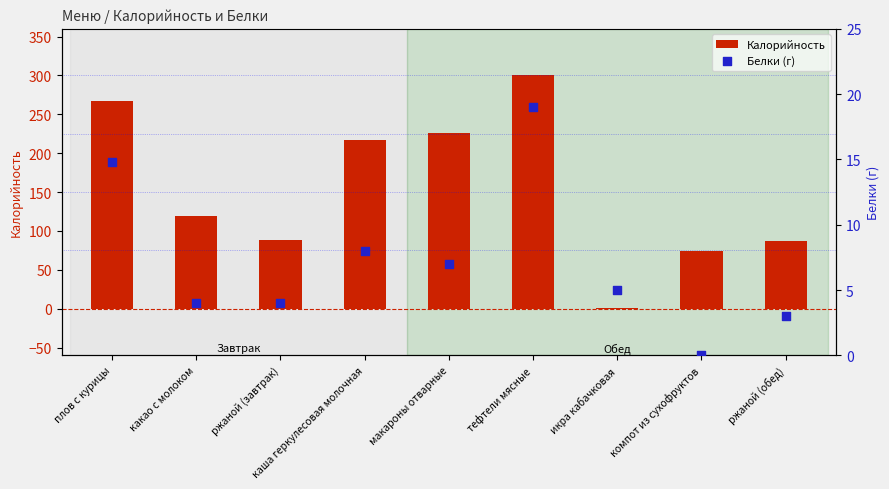

Which series reaches the maximum Y coordinate?

Калорийность